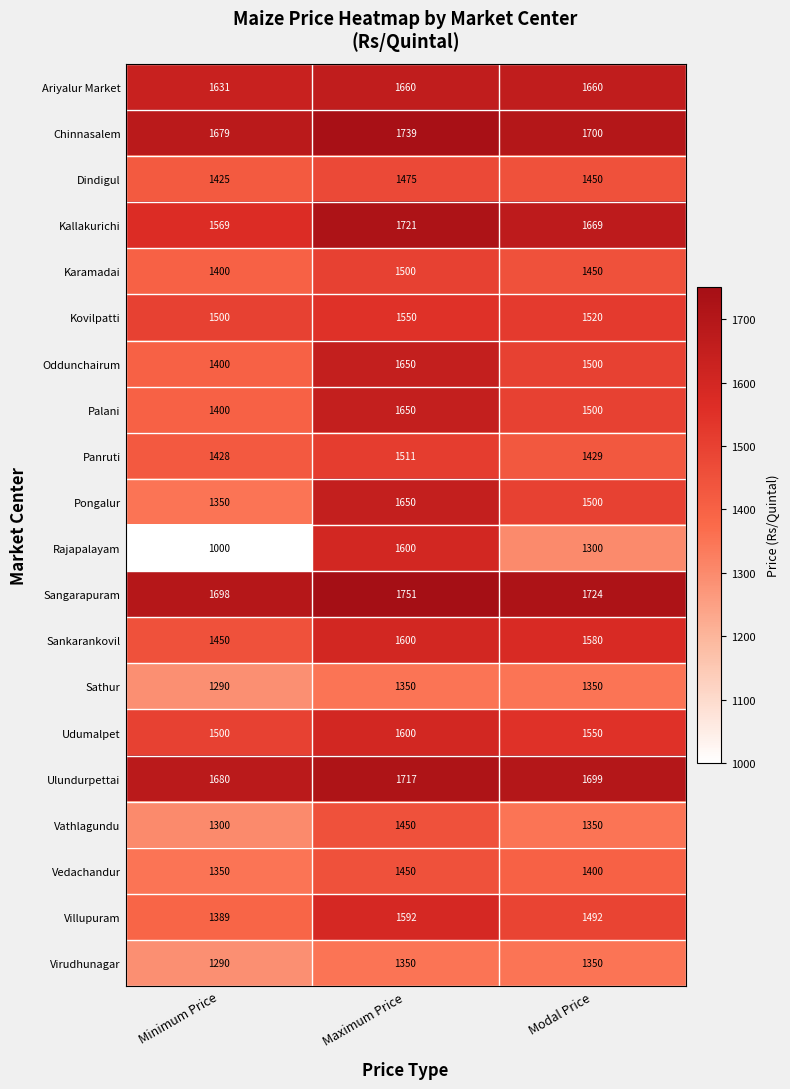

Which series has the widest spread of values?

Rajapalayam